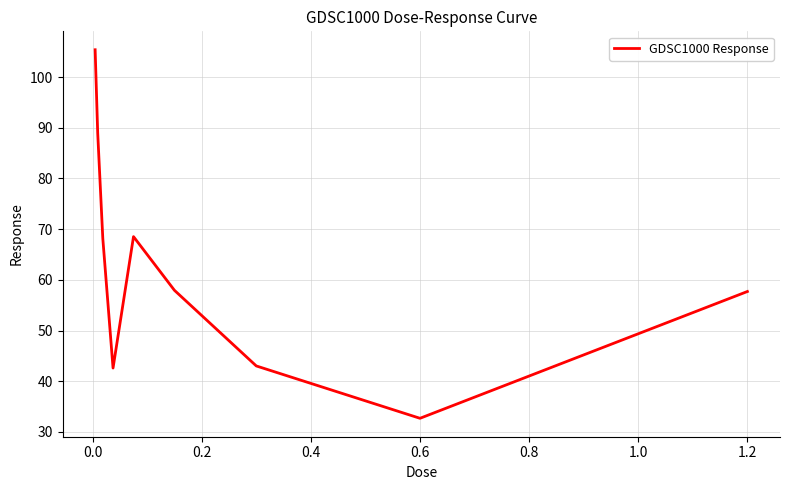

What is the minimum value shown in the chart?

32.7